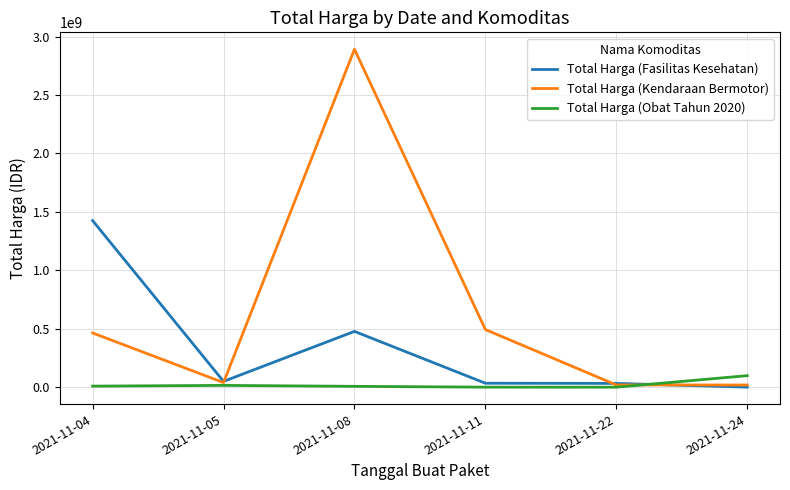

What is the greatest value displayed?

2892122000